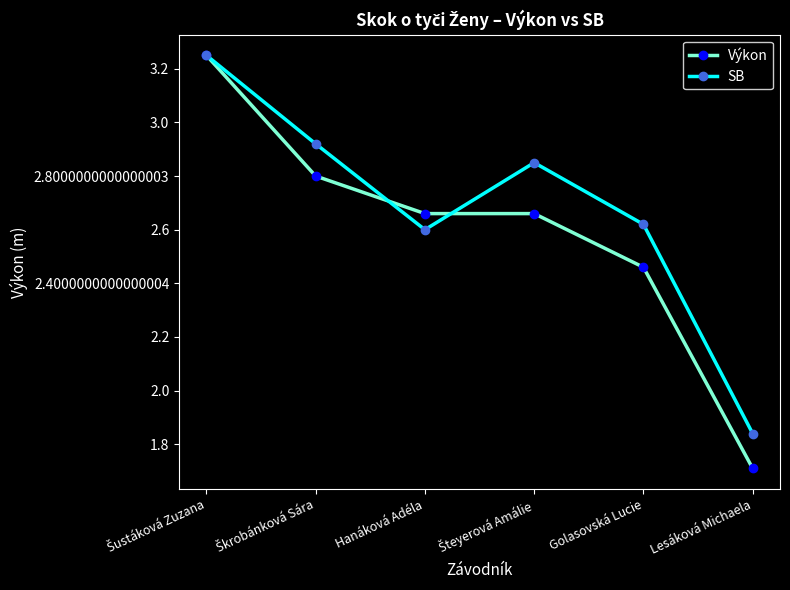

Does the chart have visible grid lines?

No